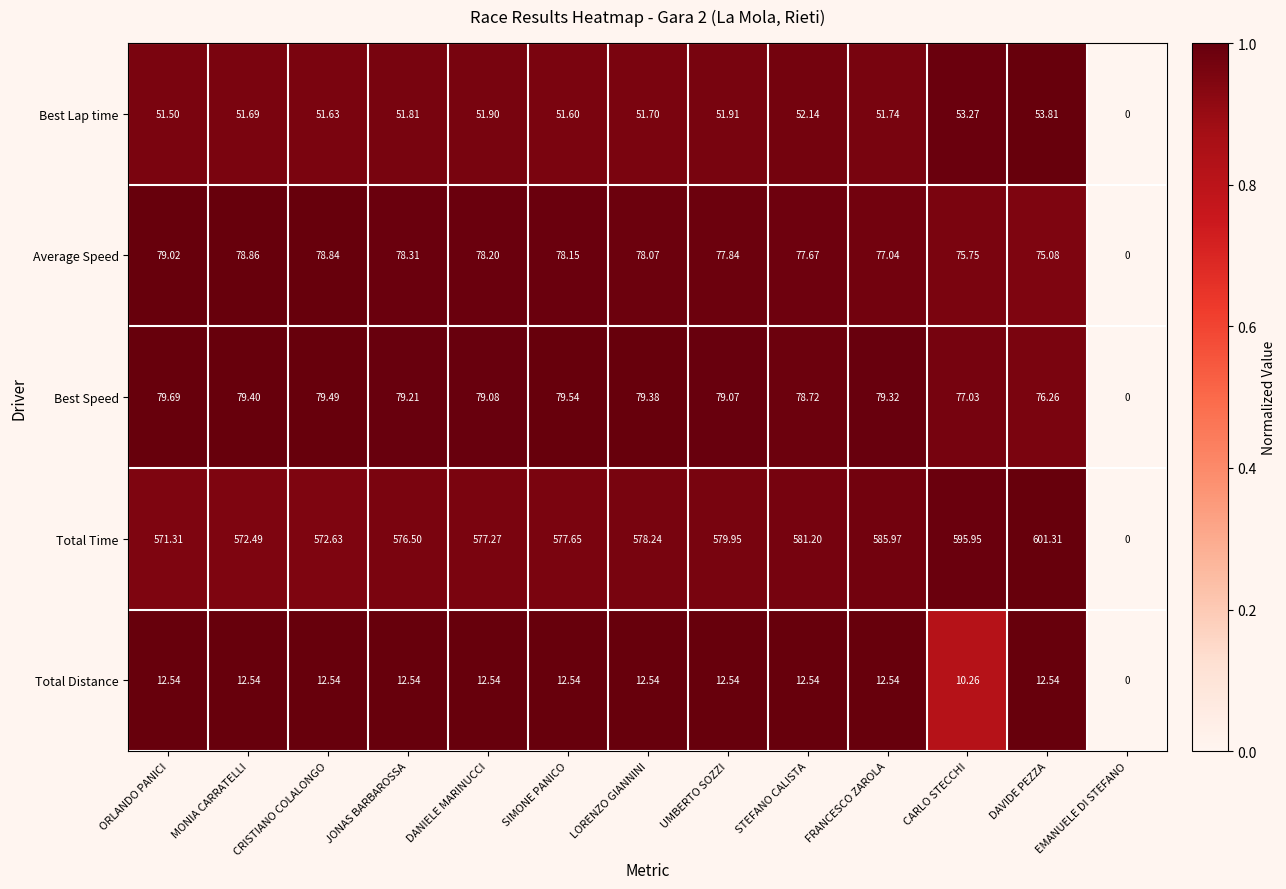

Which series changed the most between MONIA CARRATELLI and SIMONE PANICO?

Total Time